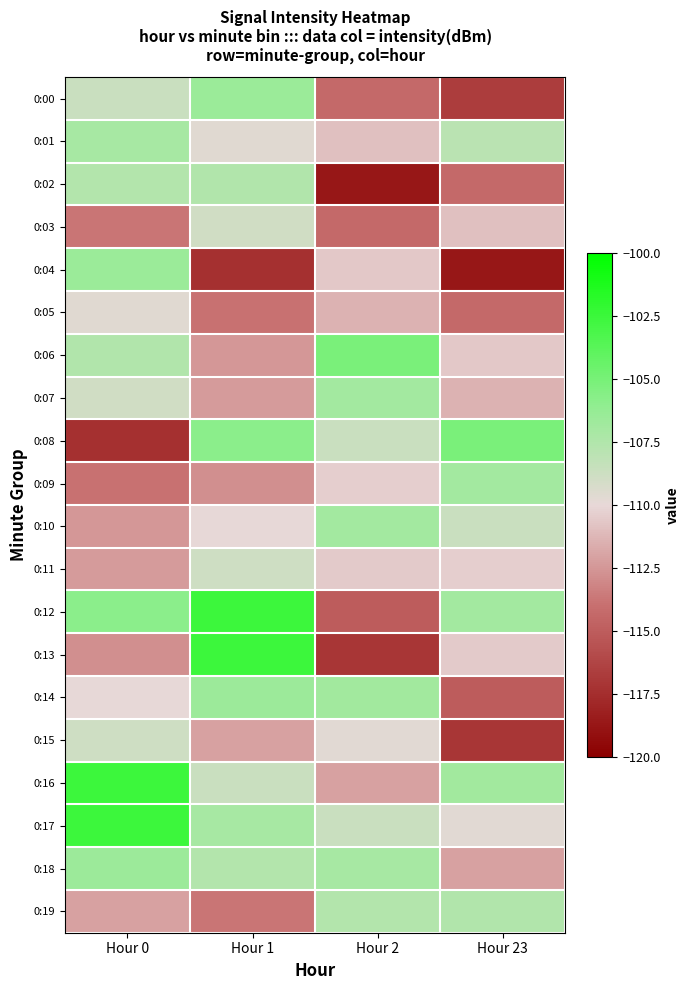

Which has a higher value, Hour 1 or Hour 2?

Hour 1